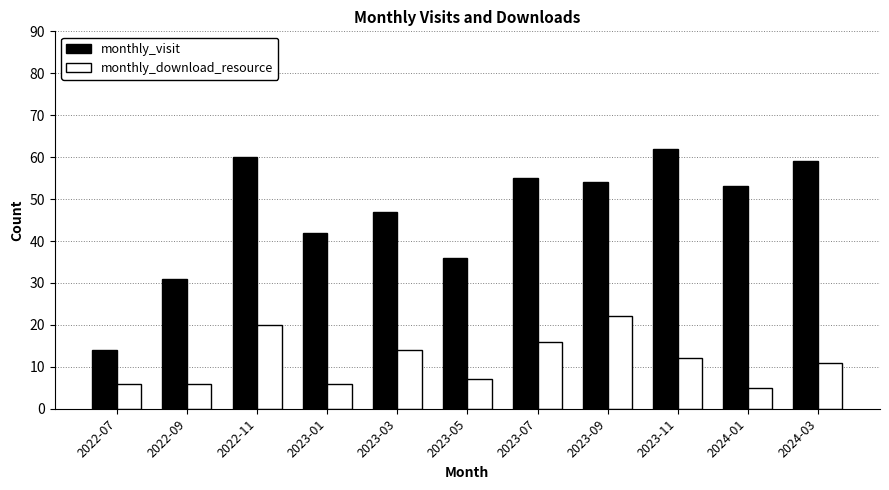

What is the difference between the highest and lowest values at 2024-01?

48